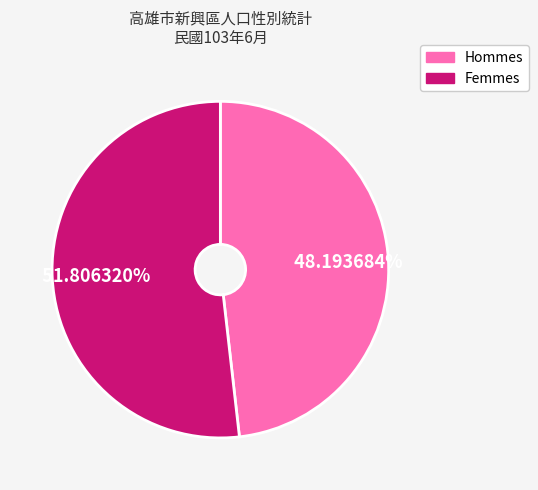

Does any single category account for the majority?

Yes